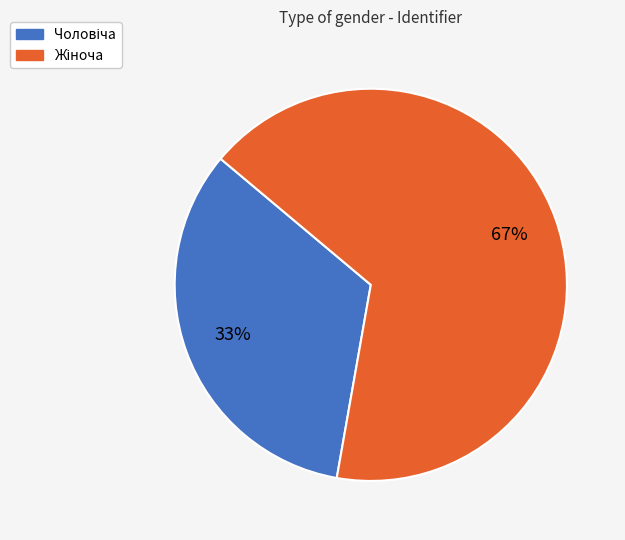

Is there any slice that represents more than half of the pie?

Yes